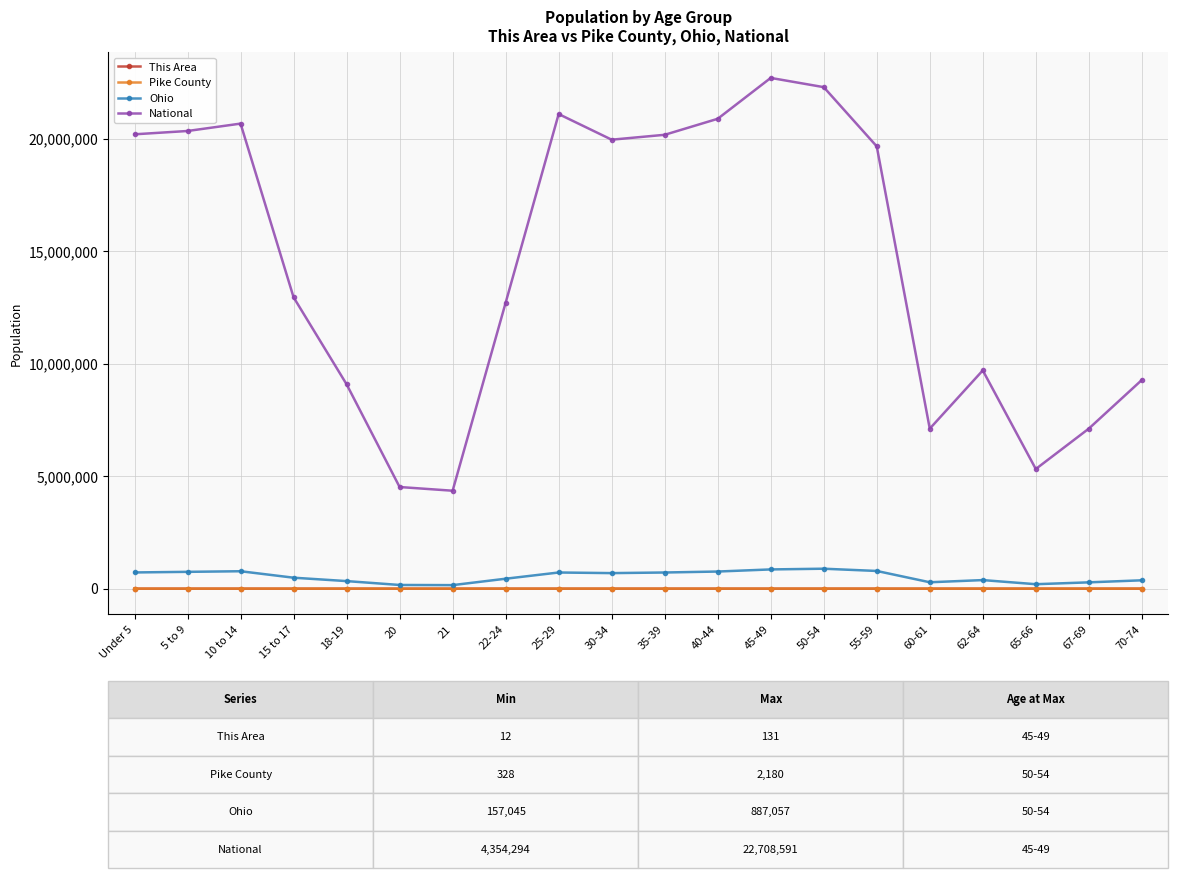

What is the average value of the Ohio series?

538236